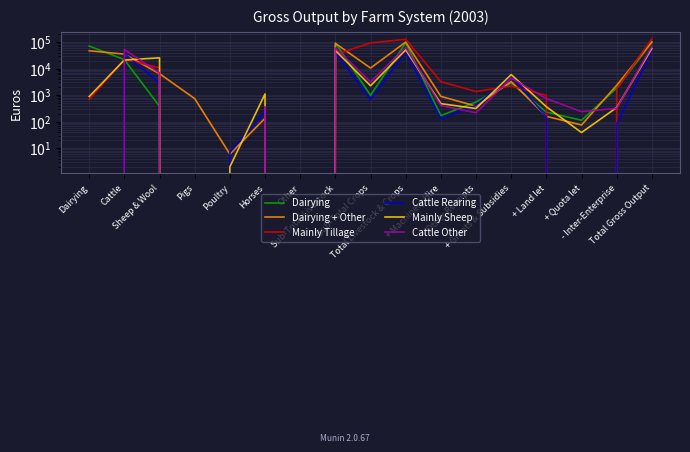

What is the approximate value of Dairying at Total Gross Output?

95745